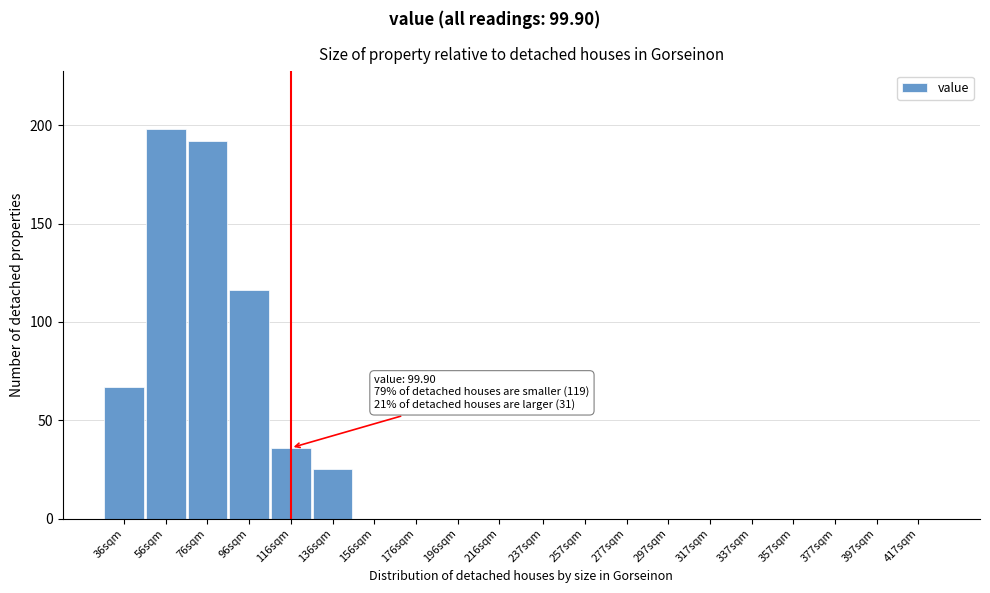

Reading right to left, what are all the values shown in this chart?

417sqm=0	397sqm=0	377sqm=0	357sqm=0	337sqm=0	317sqm=0	297sqm=0	277sqm=0	257sqm=0	237sqm=0	216sqm=0	196sqm=0	176sqm=0	156sqm=0	136sqm=25	116sqm=36	96sqm=116	76sqm=192	56sqm=198	36sqm=67